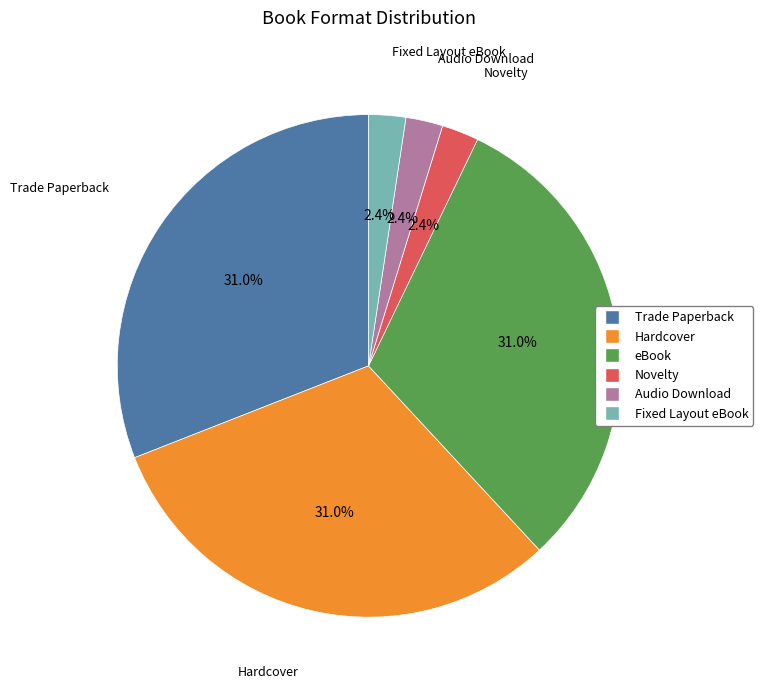

Count the number of slices in the pie.

6